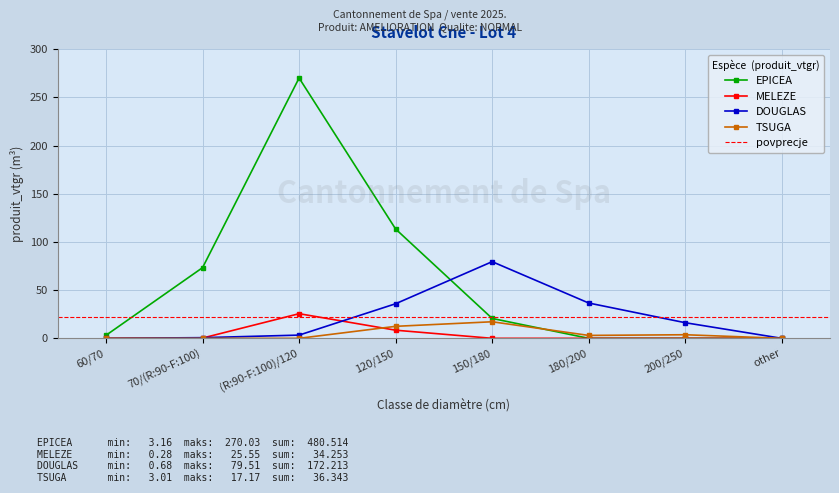

Reading right to left, transcribe all the data shown in this chart.

EPICEA: 0.0	0.0	0.0	20.6	113.4	270.0	73.3	3.2
MELEZE: 0.0	0.0	0.0	0.0	8.4	25.6	0.3	0.0
DOUGLAS: 0.0	16.2	36.6	79.5	35.9	3.3	0.7	0.0
TSUGA: 0.0	3.7	3.0	17.2	12.4	0.0	0.0	0.0